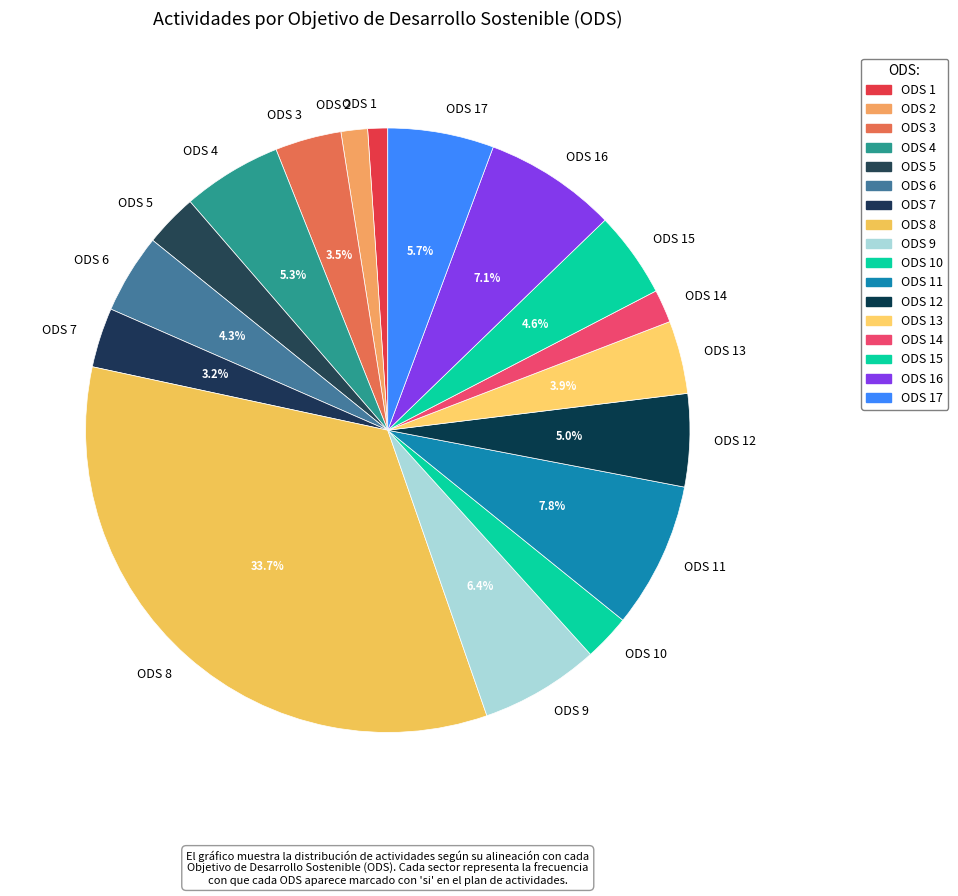

Is ODS 2 the majority of the pie?

No